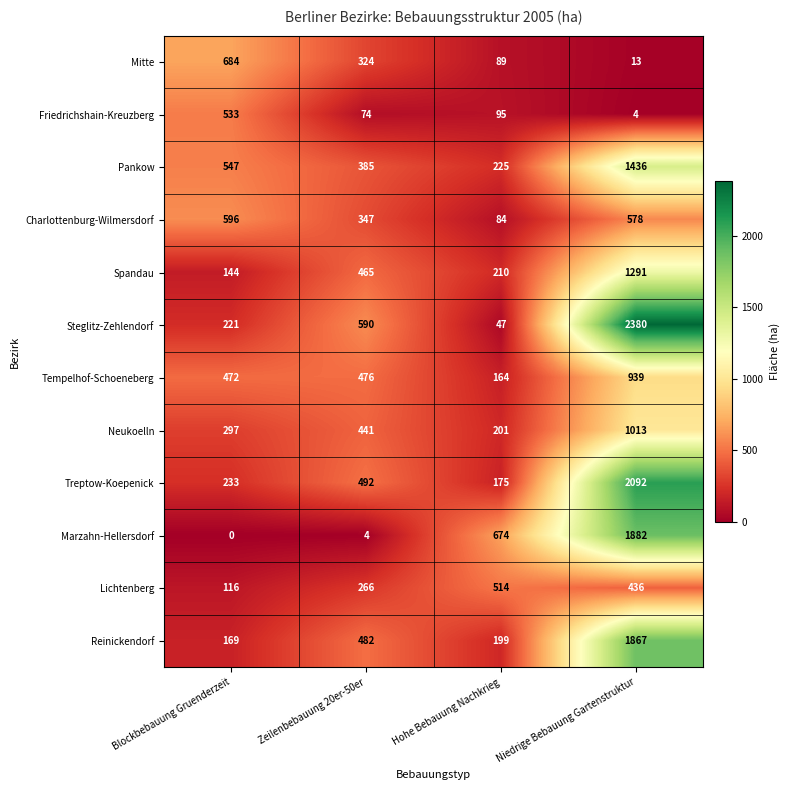

What is the difference between the highest and lowest values at Niedrige Bebauung Gartenstruktur?

2376